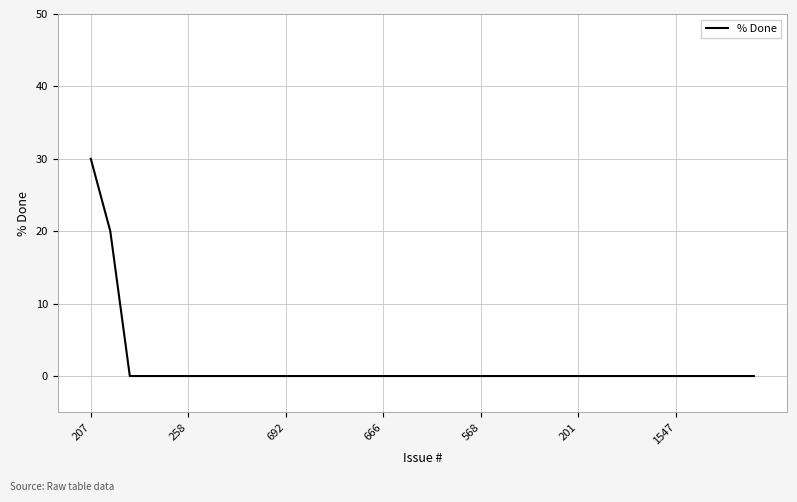

What is the maximum value shown in the chart?

30